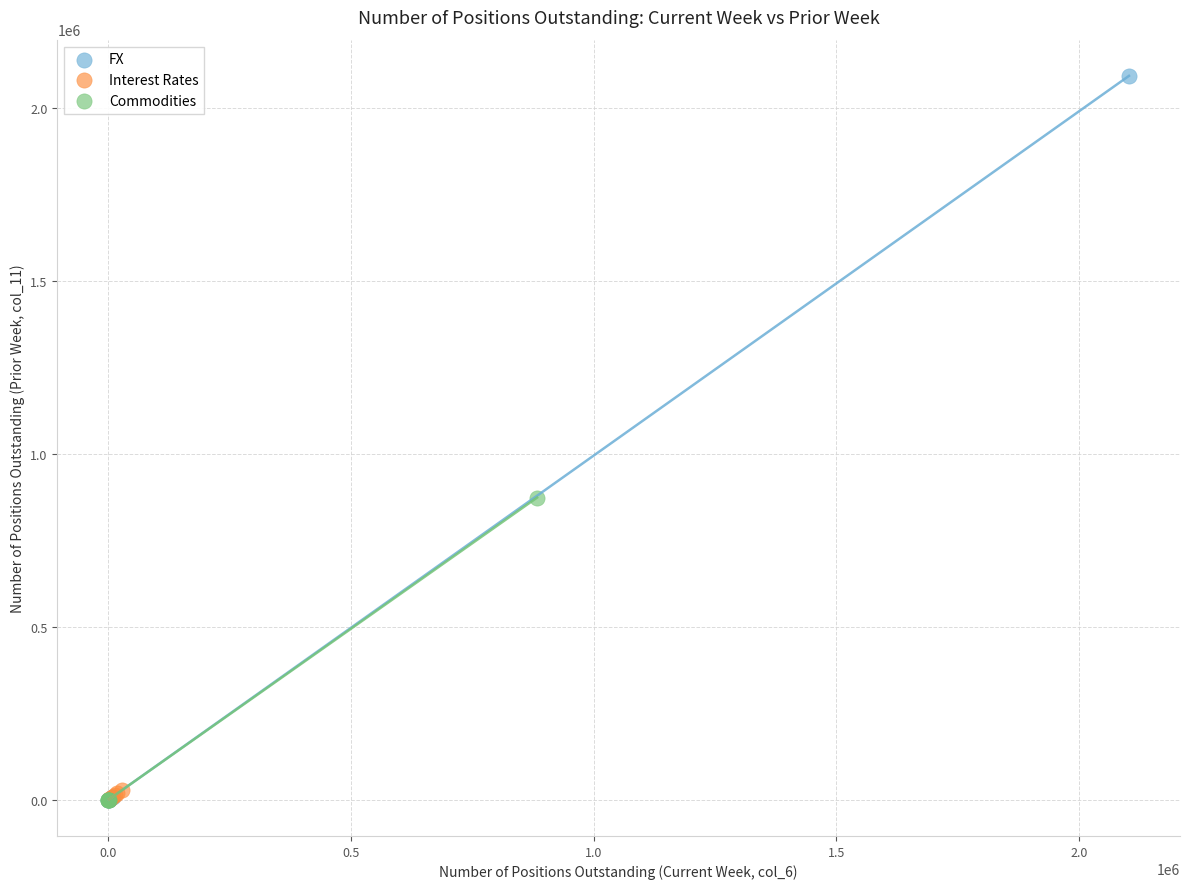

Which series has the largest Y range (max minus min)?

FX